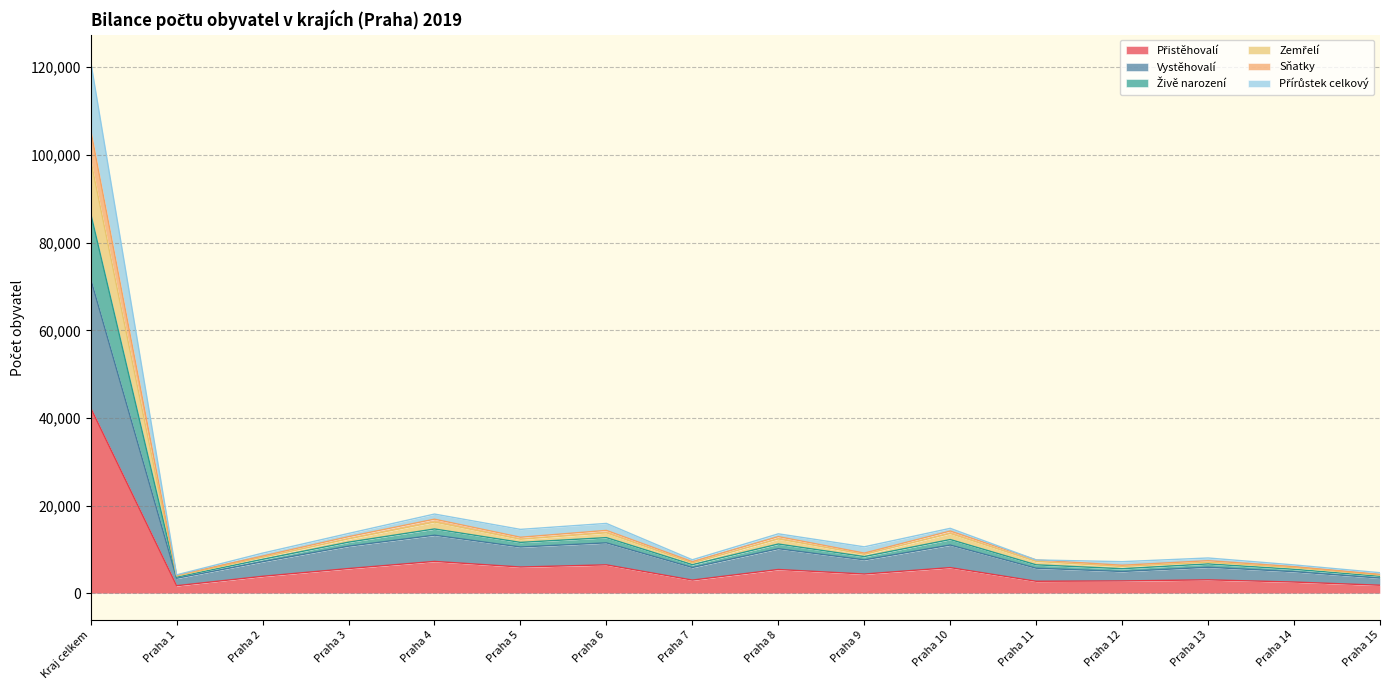

At which category is the sum across all series the highest?

Kraj celkem